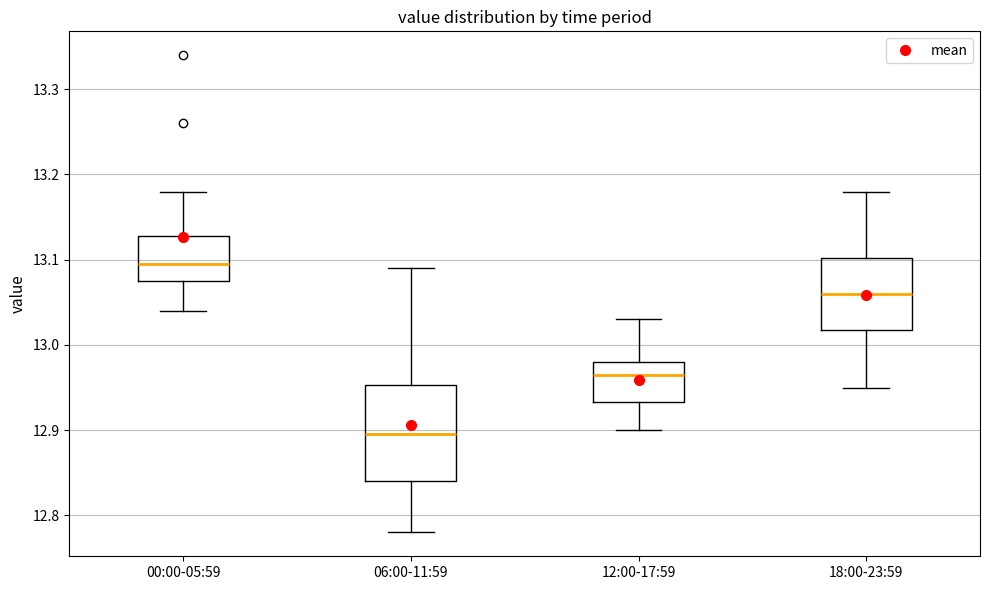

Where is the upper edge of the box for 18:00-23:59 on the y-axis? The values are not printed on the chart, so give them approximately, as read against the axis.

13.10